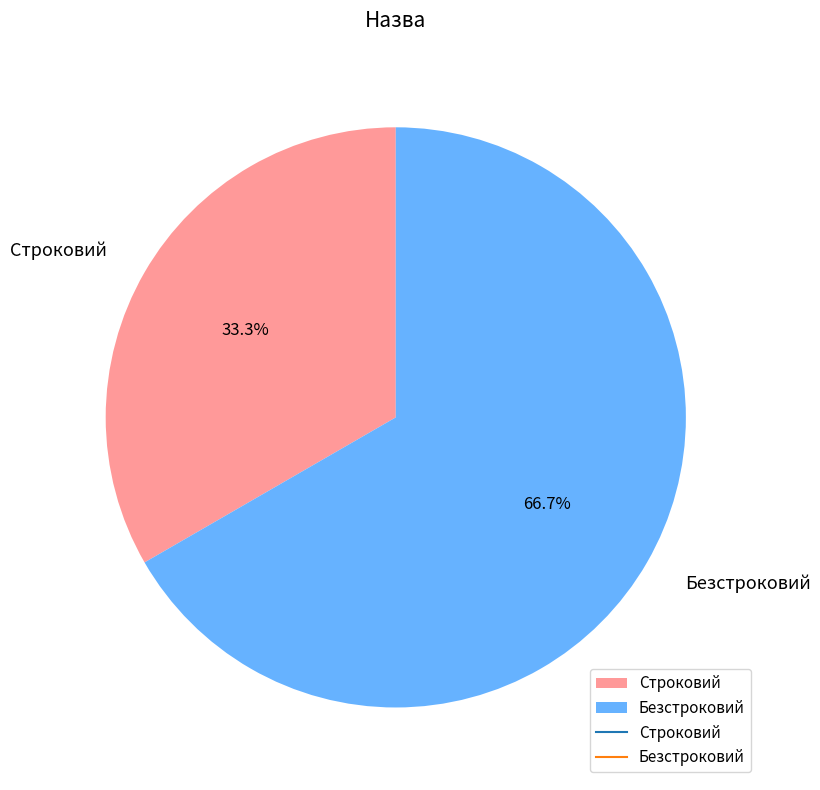

Rank the categories by value from highest to lowest.

Безстроковий, Строковий